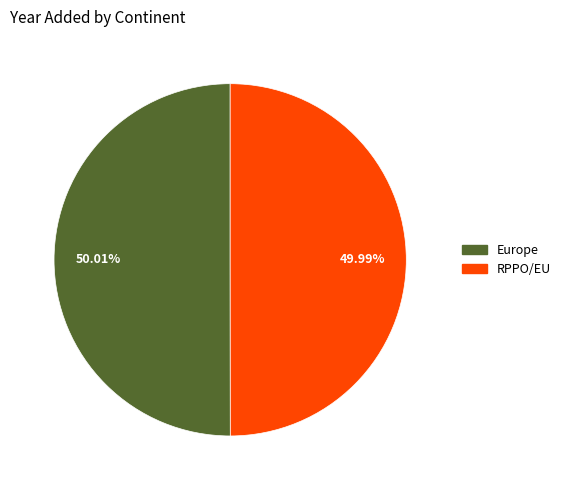

Is there a majority slice in this chart?

Yes